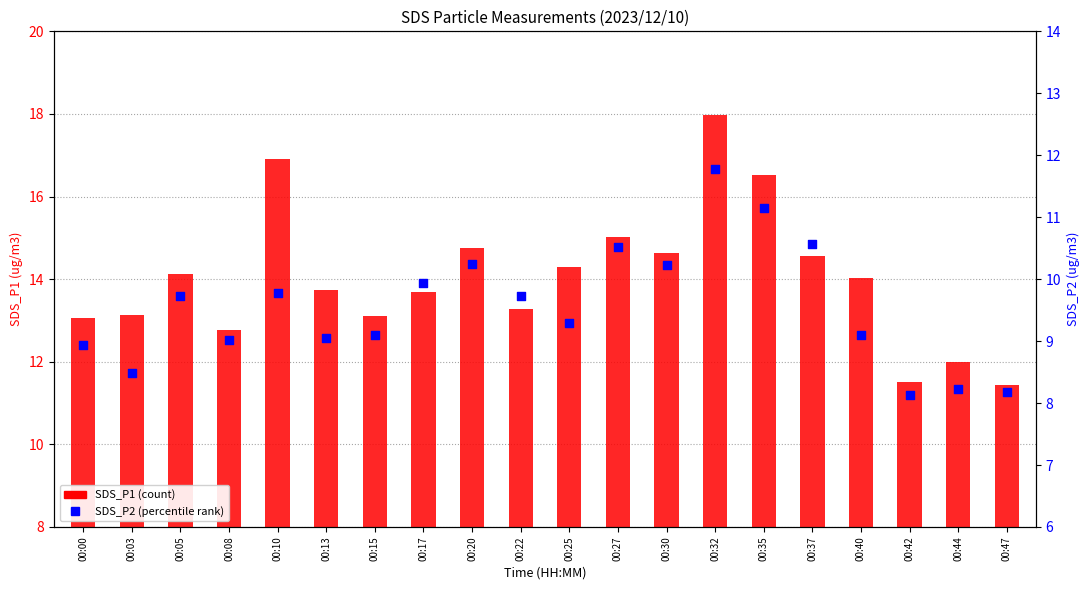

Which series reaches the maximum Y coordinate?

SDS_P1